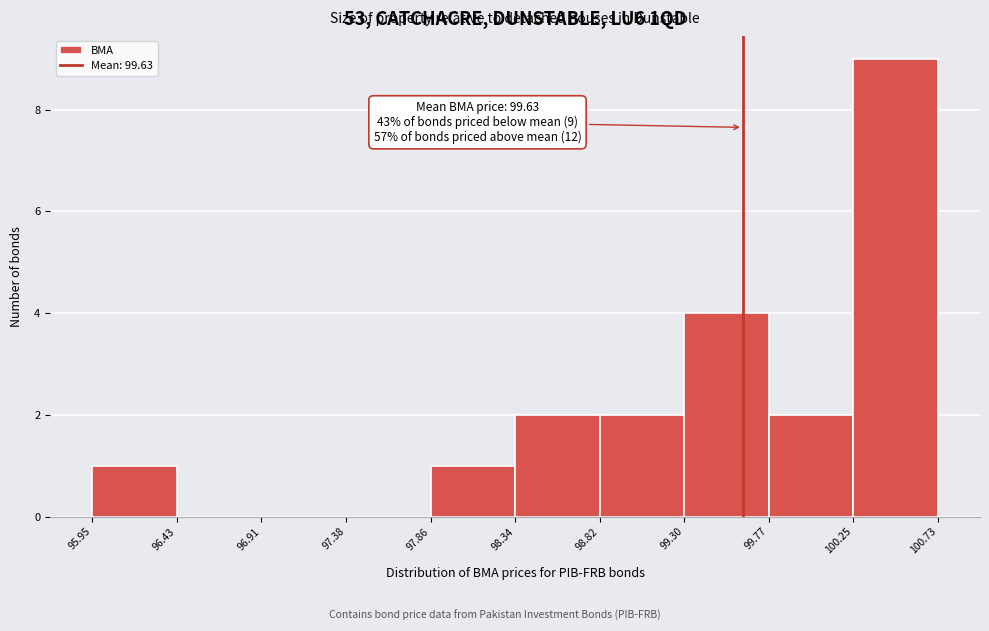

Over which range of the x-axis is the bar tallest?

100.25 to 100.73